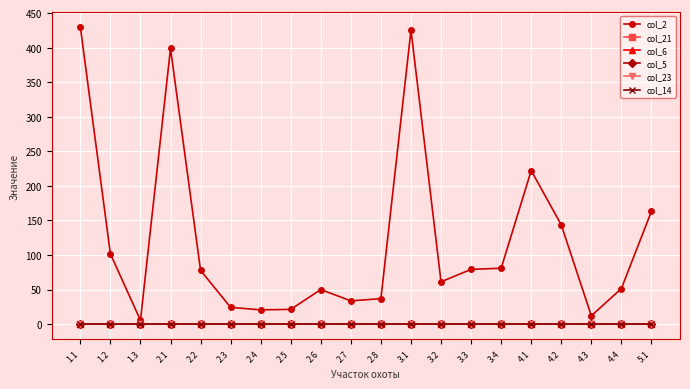

Reading left to right, list all the values displayed in this chart.

col_2: 1.1=429.8	1.2=101.6	1.3=5.5	2.1=398.8	2.2=77.7	2.3=24.2	2.4=20.6	2.5=21.3	2.6=50.0	2.7=33.6	2.8=36.8	3.1=425.3	3.2=61.2	3.3=79.2	3.4=80.8	4.1=222.2	4.2=143.5	4.3=12.0	4.4=51.4	5.1=163.2
col_21: 1.1=0.0	1.2=0.0	1.3=0.0	2.1=0.0	2.2=0.0	2.3=0.0	2.4=0.0	2.5=0.0	2.6=0.0	2.7=0.0	2.8=0.0	3.1=0.0	3.2=0.0	3.3=0.0	3.4=0.0	4.1=0.0	4.2=0.0	4.3=0.0	4.4=0.0	5.1=0.0
col_6: 1.1=0.0	1.2=0.0	1.3=0.0	2.1=0.0	2.2=0.0	2.3=0.0	2.4=0.0	2.5=0.0	2.6=0.0	2.7=0.0	2.8=0.0	3.1=0.0	3.2=0.0	3.3=0.0	3.4=0.0	4.1=0.0	4.2=0.0	4.3=0.0	4.4=0.0	5.1=0.0
col_5: 1.1=0.0	1.2=0.0	1.3=0.0	2.1=0.0	2.2=0.0	2.3=0.0	2.4=0.0	2.5=0.0	2.6=0.0	2.7=0.0	2.8=0.0	3.1=0.0	3.2=0.0	3.3=0.0	3.4=0.0	4.1=0.0	4.2=0.0	4.3=0.0	4.4=0.0	5.1=0.0
col_23: 1.1=0.0	1.2=0.0	1.3=0.0	2.1=0.0	2.2=0.0	2.3=0.0	2.4=0.0	2.5=0.0	2.6=0.0	2.7=0.0	2.8=0.0	3.1=0.0	3.2=0.0	3.3=0.0	3.4=0.0	4.1=0.0	4.2=0.0	4.3=0.0	4.4=0.0	5.1=0.0
col_14: 1.1=0.0	1.2=0.0	1.3=0.0	2.1=0.0	2.2=0.0	2.3=0.0	2.4=0.0	2.5=0.0	2.6=0.0	2.7=0.0	2.8=0.0	3.1=0.0	3.2=0.0	3.3=0.0	3.4=0.0	4.1=0.0	4.2=0.0	4.3=0.0	4.4=0.0	5.1=0.0